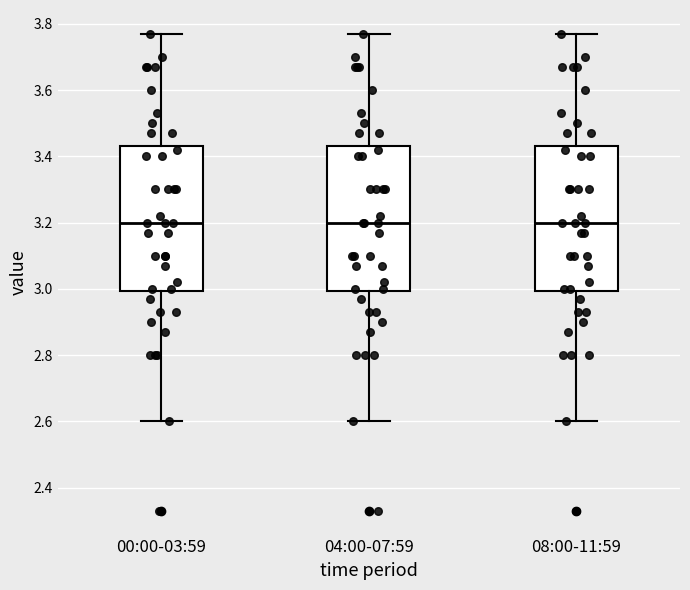

Reading left to right, transcribe this box plot: for each box, give where its median line is, the range the box spans, and where its two whiskers end, as read against the y-axis. The values are not printed on the chart, so give them approximately, as read against the axis.

00:00-03:59: median 3.20, box 3.00 to 3.44, whiskers 2.60 to 3.78
04:00-07:59: median 3.20, box 3.00 to 3.44, whiskers 2.60 to 3.78
08:00-11:59: median 3.20, box 3.00 to 3.44, whiskers 2.60 to 3.78